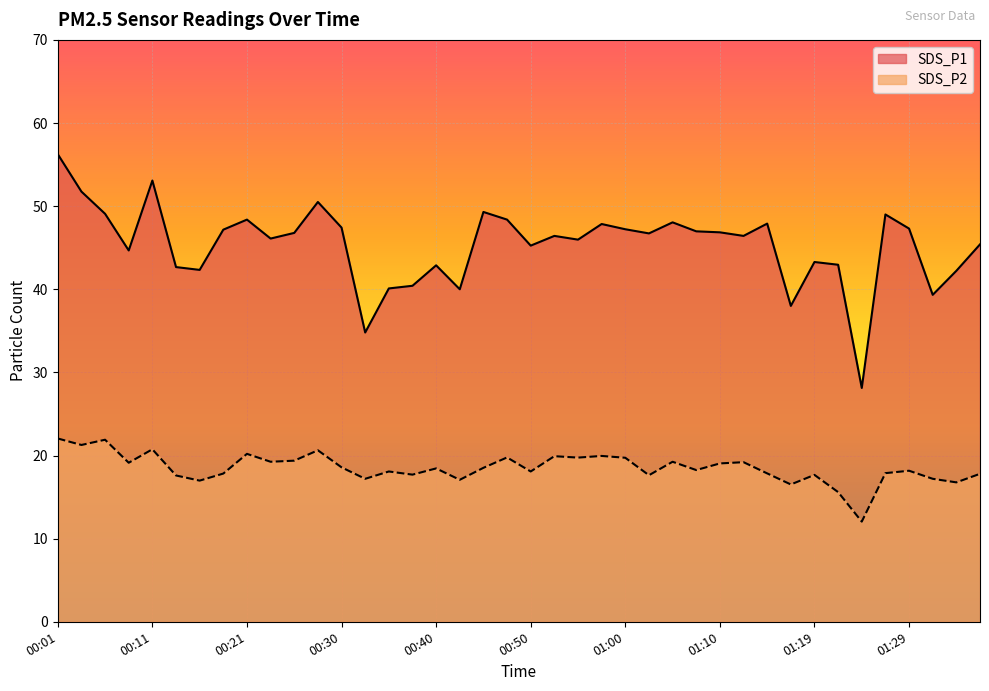

Where is SDS_P1 nearest to the value 42?

01:34